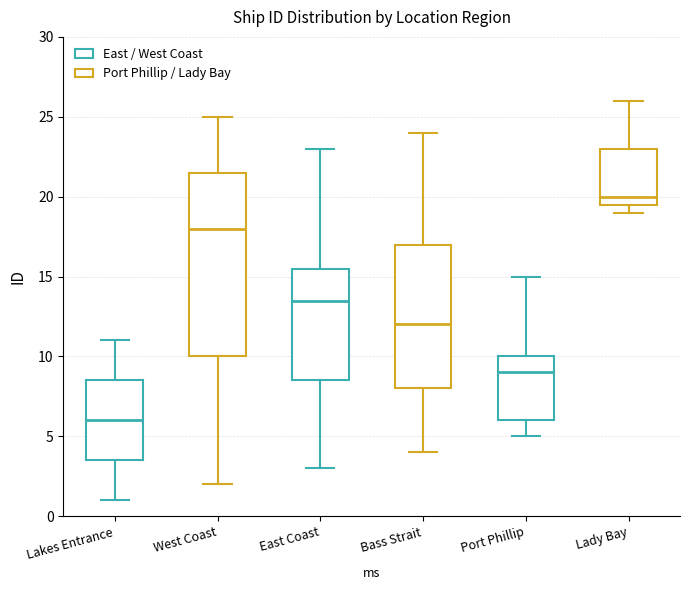

Which box's median line is the lowest?

Lakes Entrance